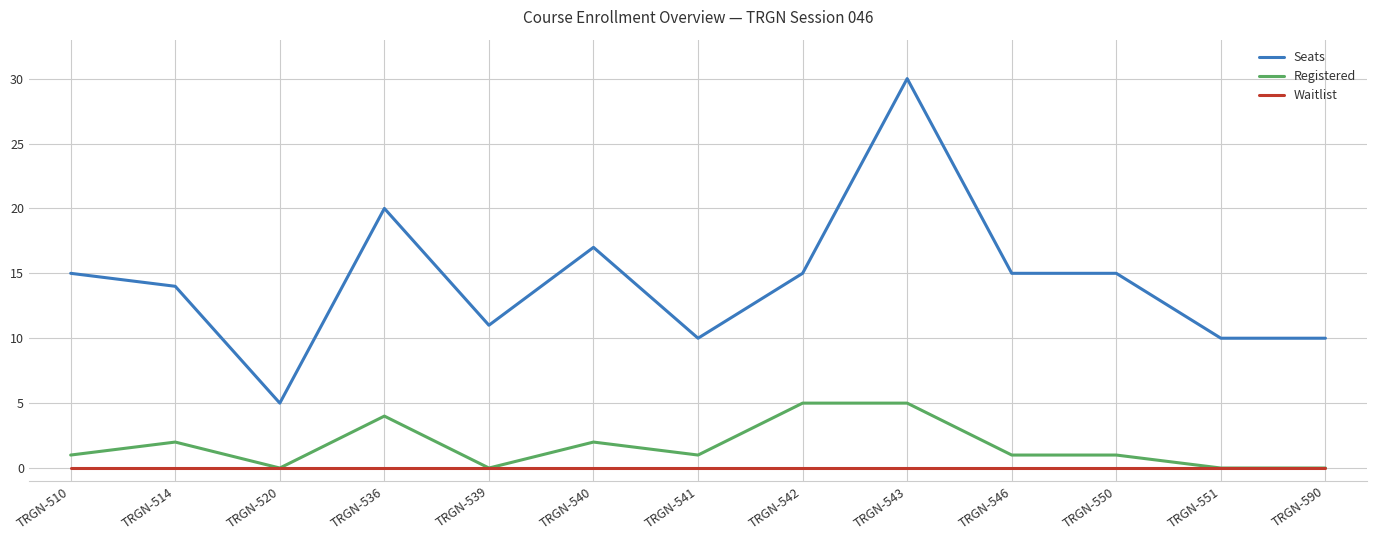

Reading left to right, list all the values displayed in this chart.

Seats: 15	14	5	20	11	17	10	15	30	15	15	10	10
Registered: 1	2	0	4	0	2	1	5	5	1	1	0	0
Waitlist: 0	0	0	0	0	0	0	0	0	0	0	0	0